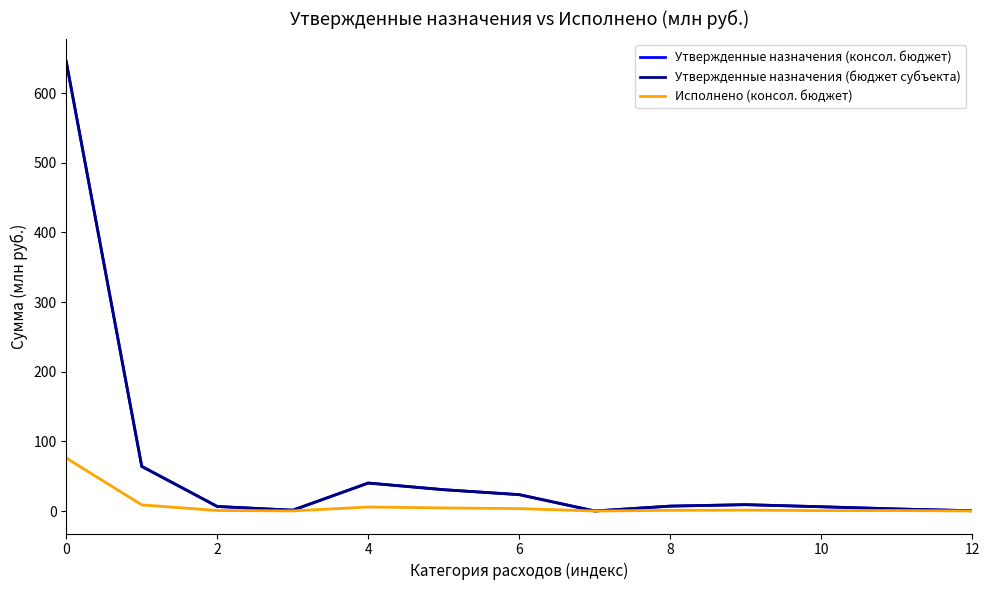

Rank the series by their maximum value, from highest to lowest.

Утвержденные назначения (консол. бюджет), Утвержденные назначения (бюджет субъекта), Исполнено (консол. бюджет)